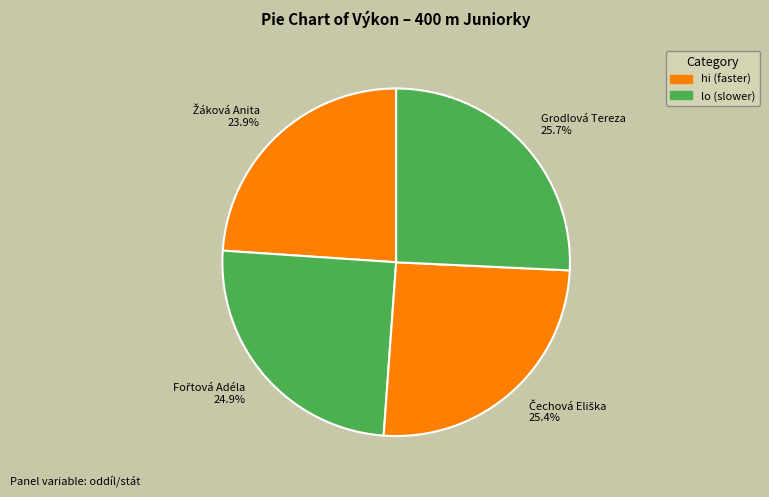

How many segments does this pie chart have?

4